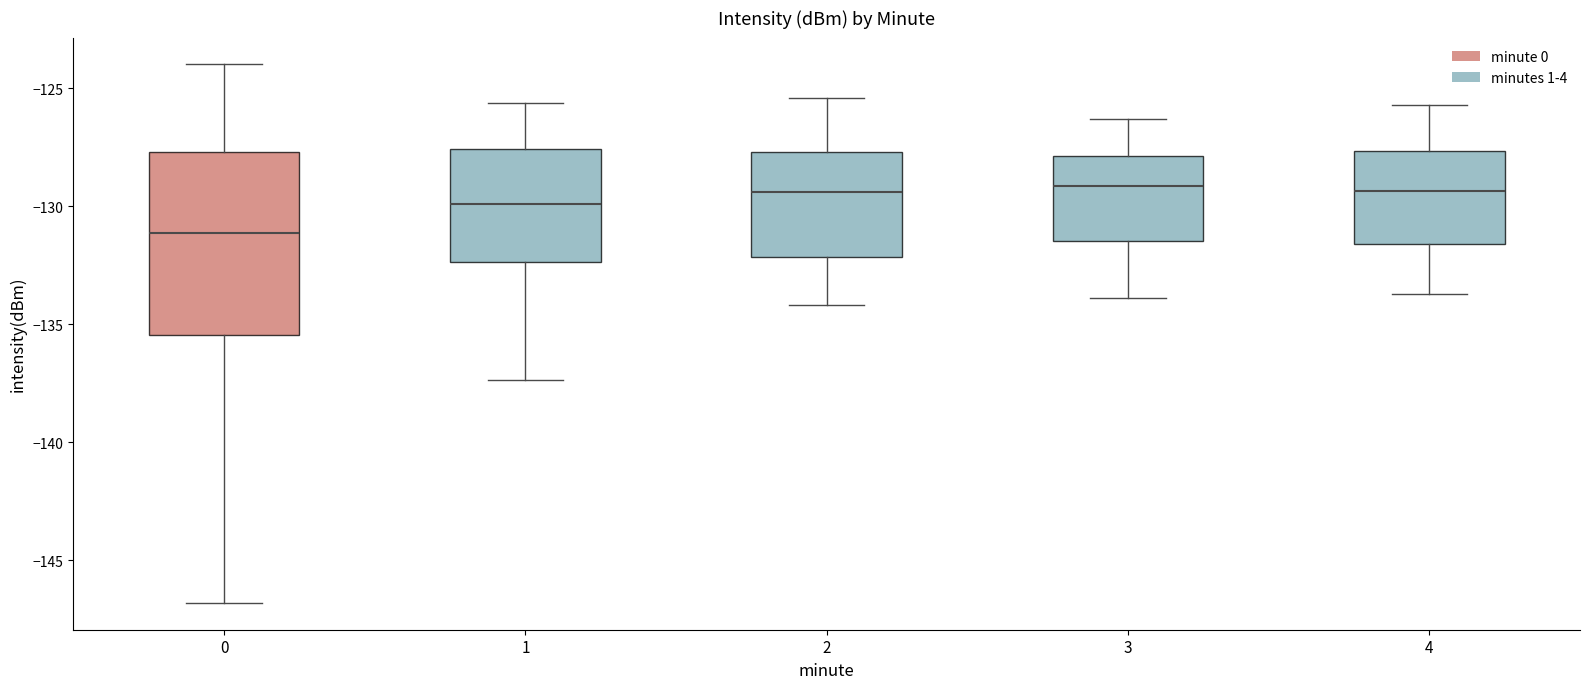

Where is the upper edge of the box at x = 4 on the y-axis? The values are not printed on the chart, so give them approximately, as read against the axis.

-127.5